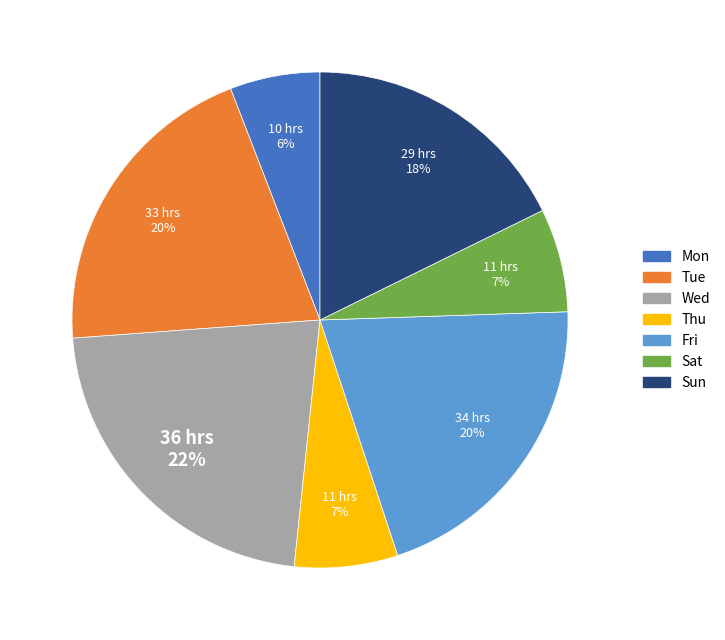

How many segments does this pie chart have?

7